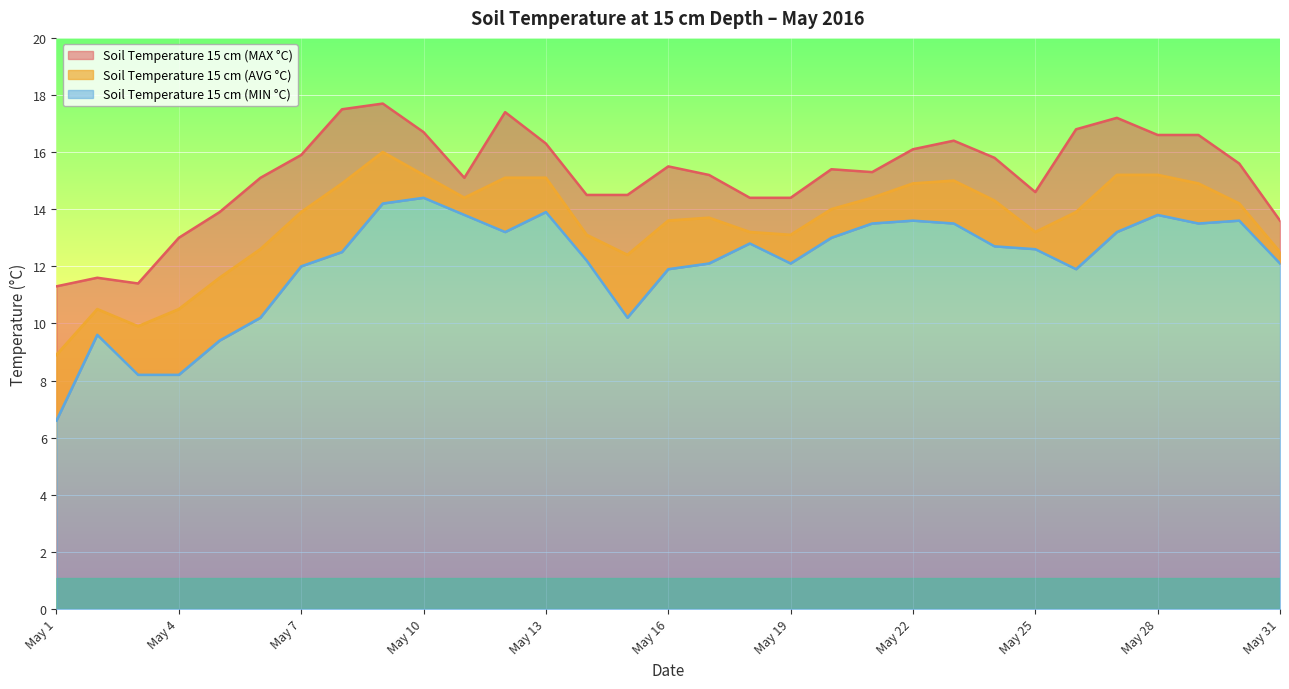

How many interior local valleys does the Soil Temperature 15 cm (MAX °C) series have?

4